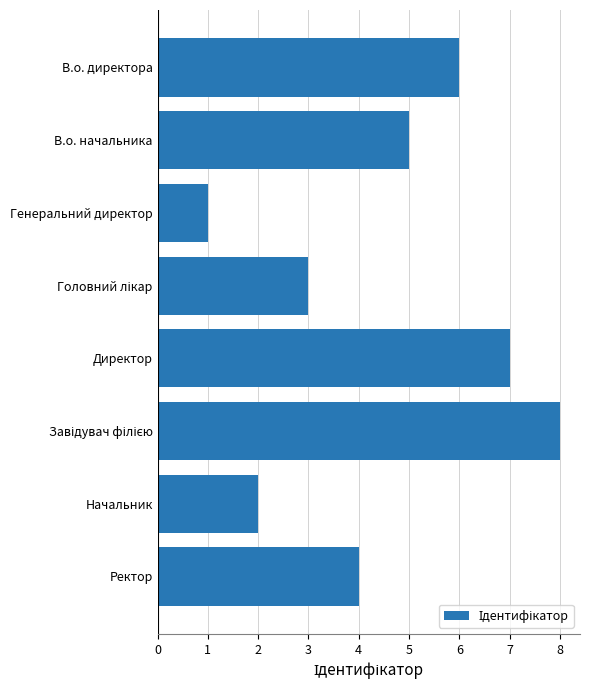

What is the label of the 7th bar from the bottom?

В.о. начальника